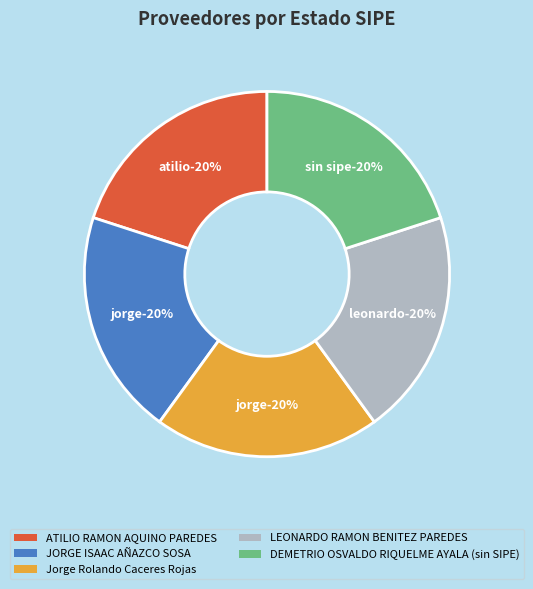

How many segments does this pie chart have?

5